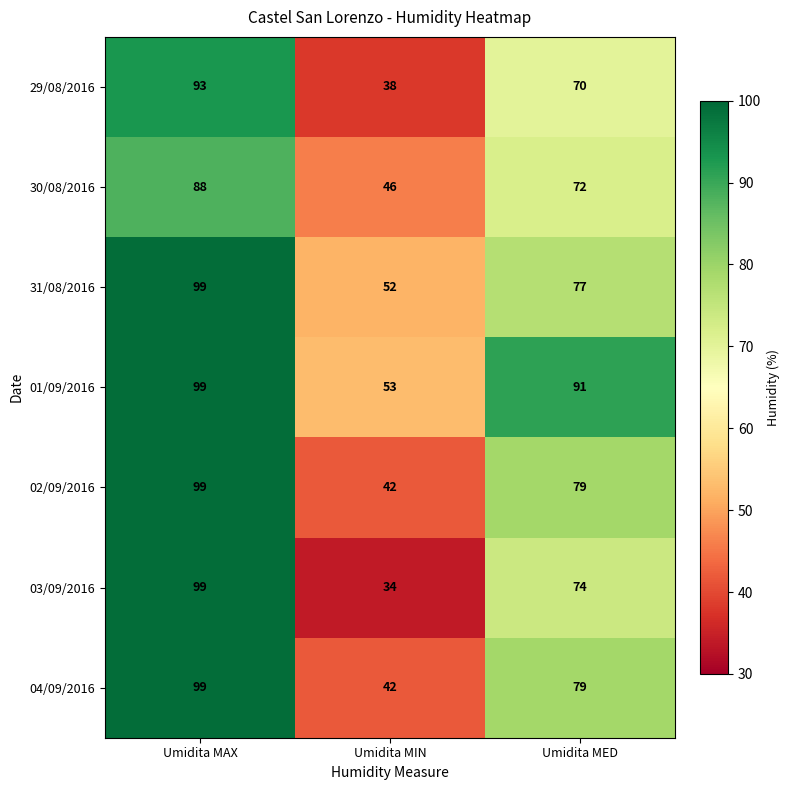

Reading right to left, list all the values displayed in this chart.

29/08/2016: 70	38	93
30/08/2016: 72	46	88
31/08/2016: 77	52	99
01/09/2016: 91	53	99
02/09/2016: 79	42	99
03/09/2016: 74	34	99
04/09/2016: 79	42	99